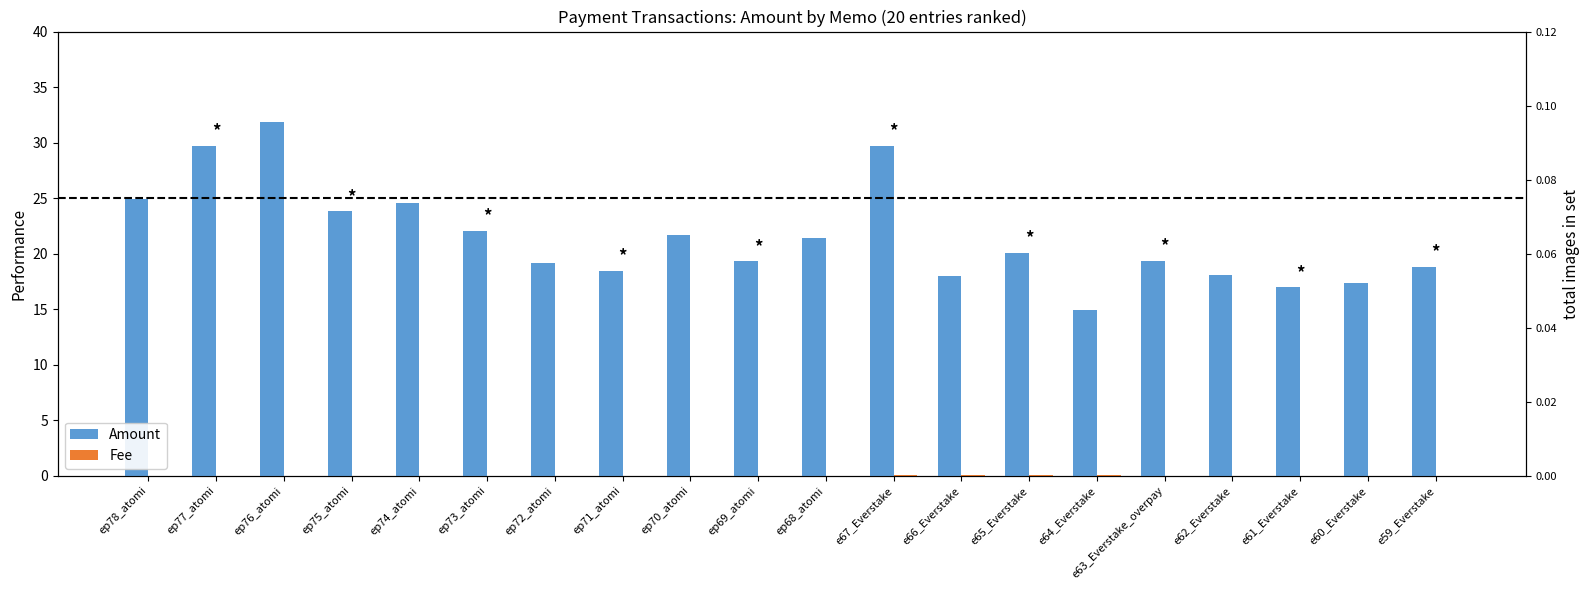

What is the total value across all series at ep70_atomi?

21.7